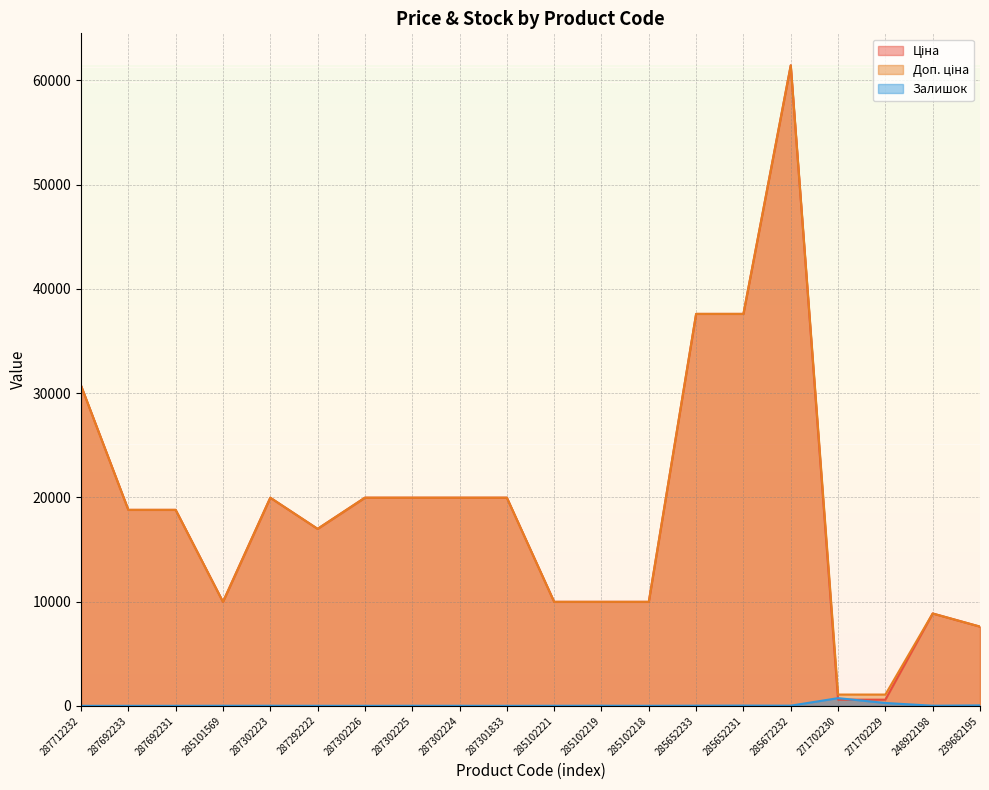

What is the difference between the highest and lowest values at 239682195?

7555.5